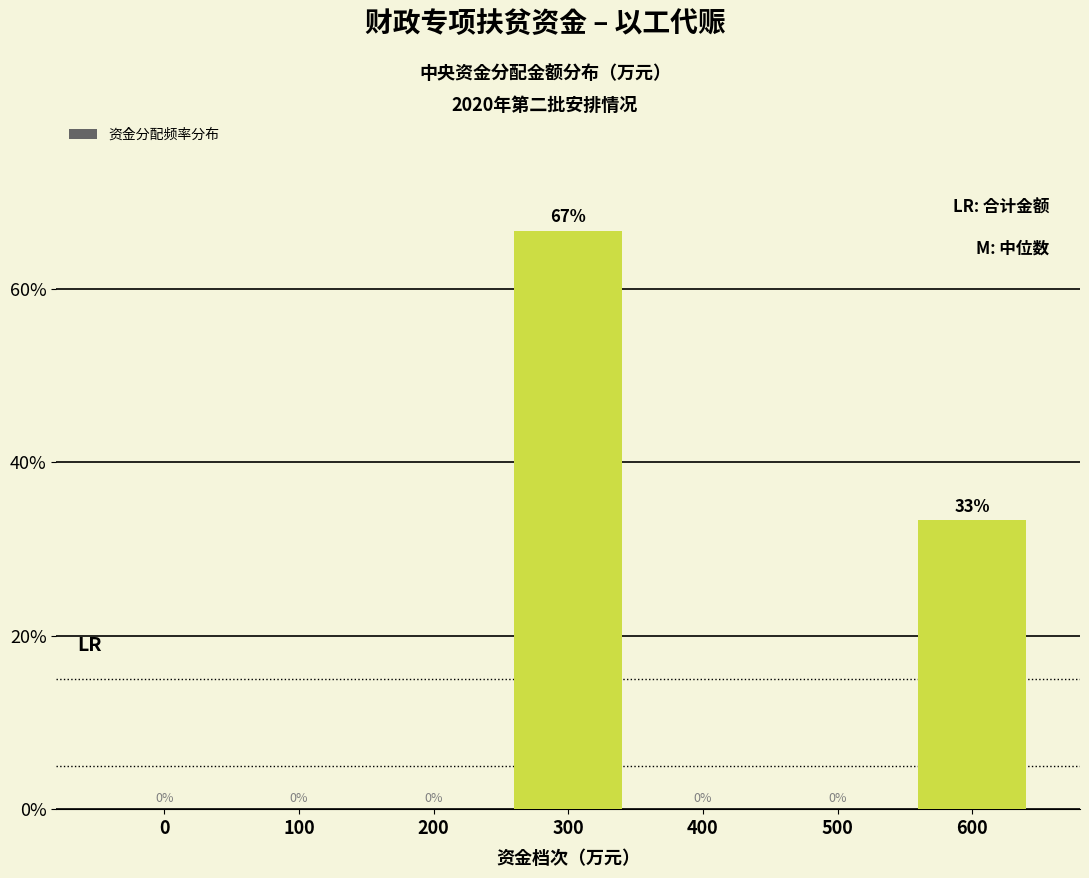

What is the ratio of the value at 600 to the value at 300?

0.5